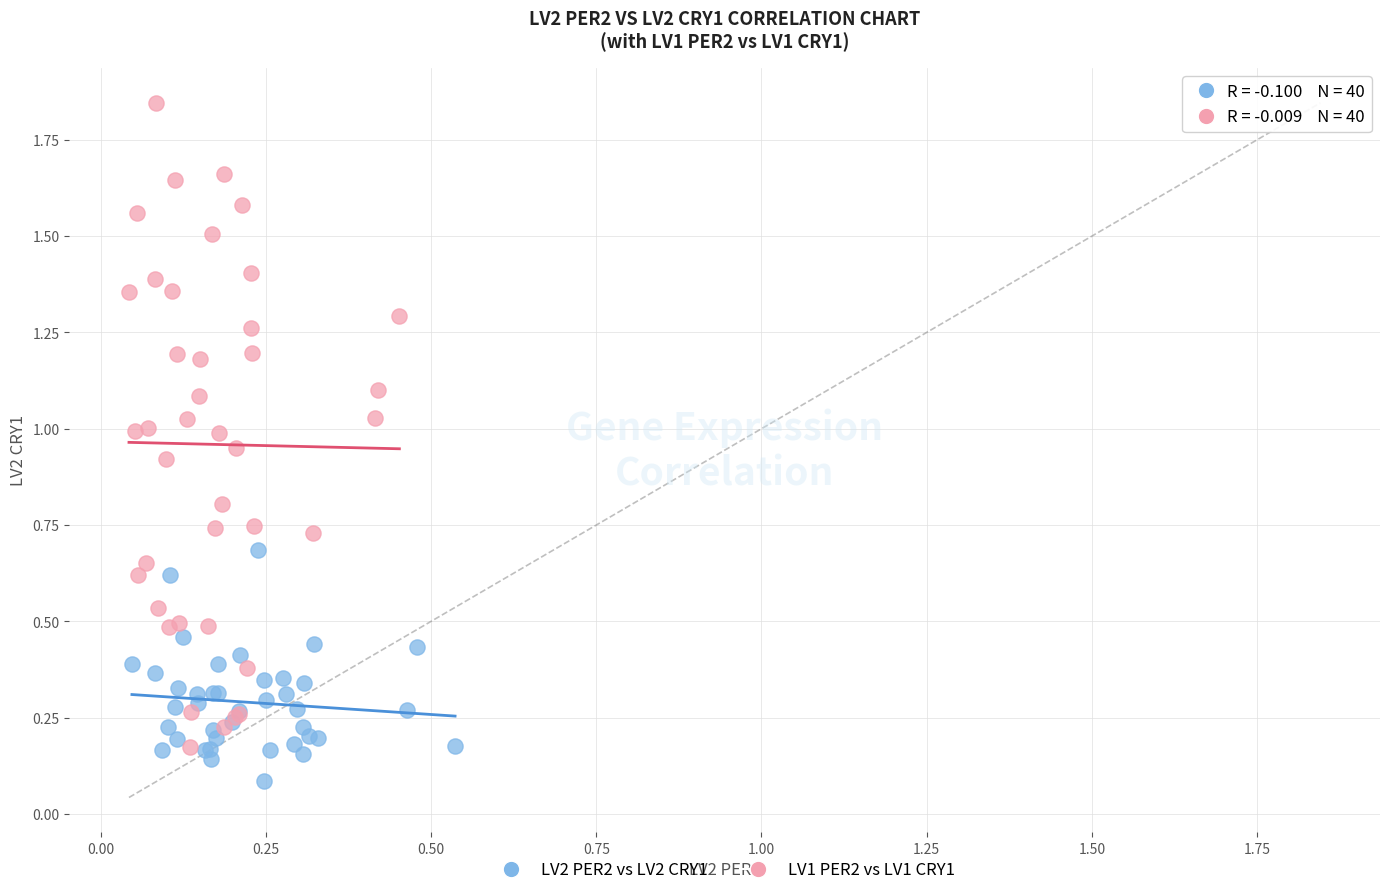

Which series contains the highest Y value?

LV1 PER2 vs LV1 CRY1